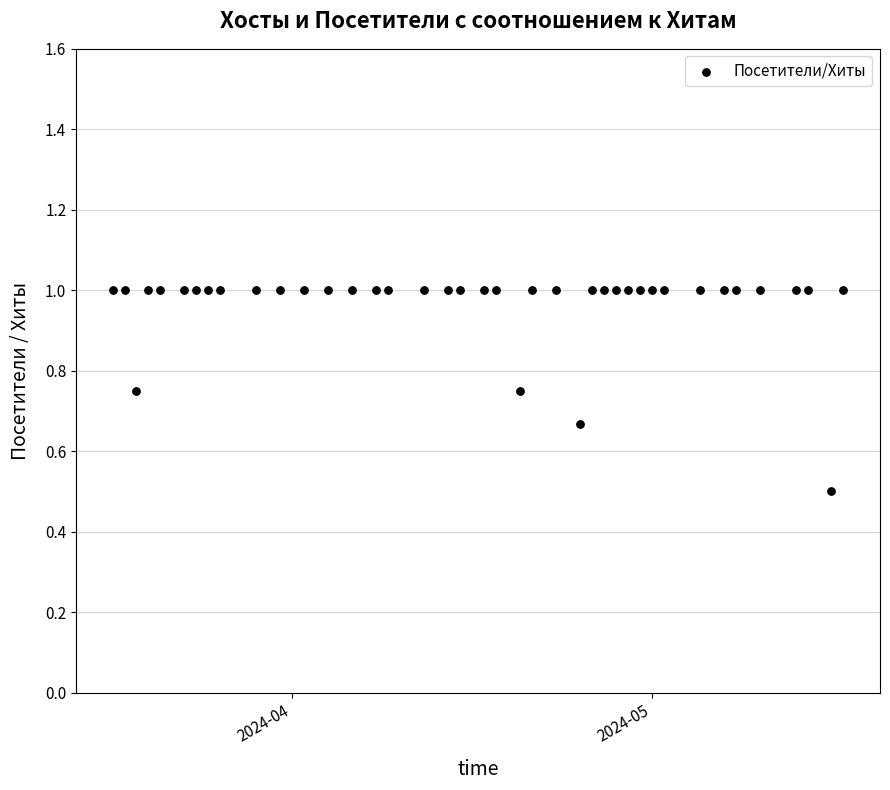

What is the range of Y values (max minus min)?

0.5